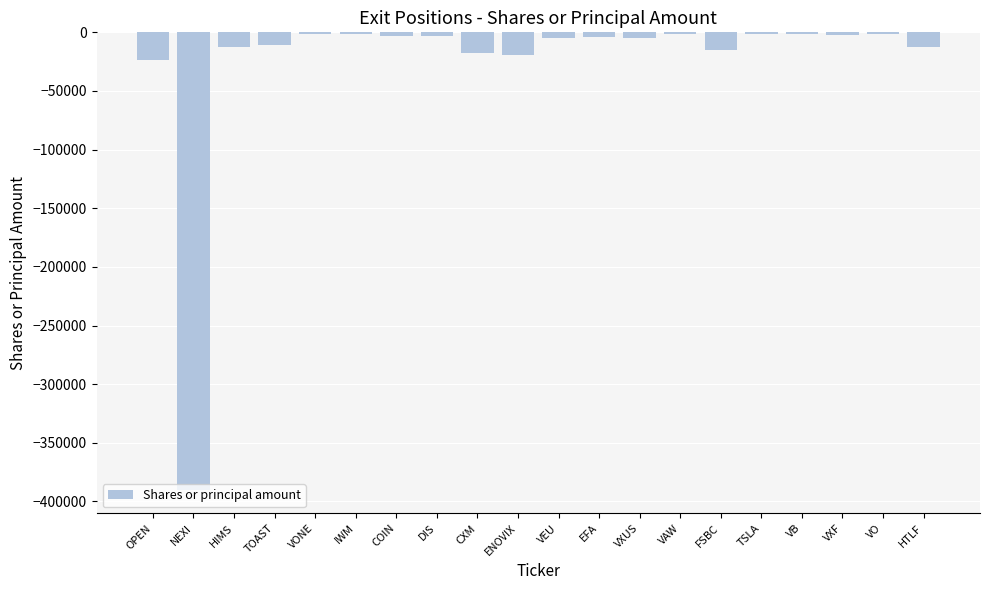

Read the value at HIMS.

-12889